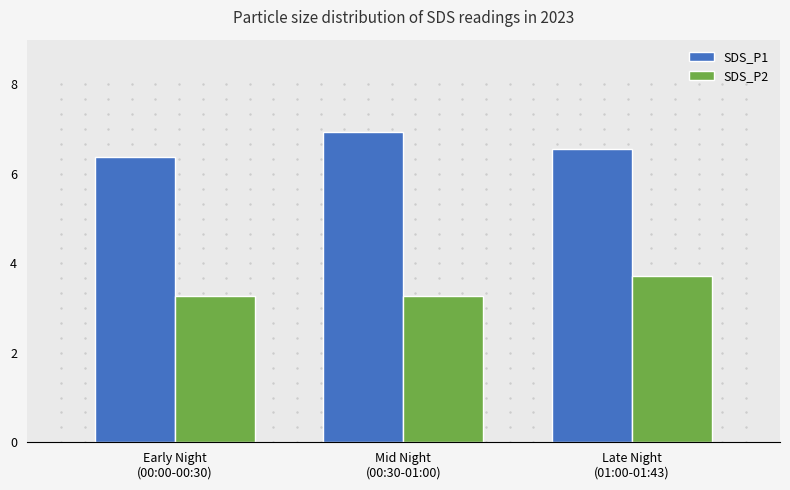

What is the difference between the highest and lowest values at Late Night
(01:00-01:43)?

2.8